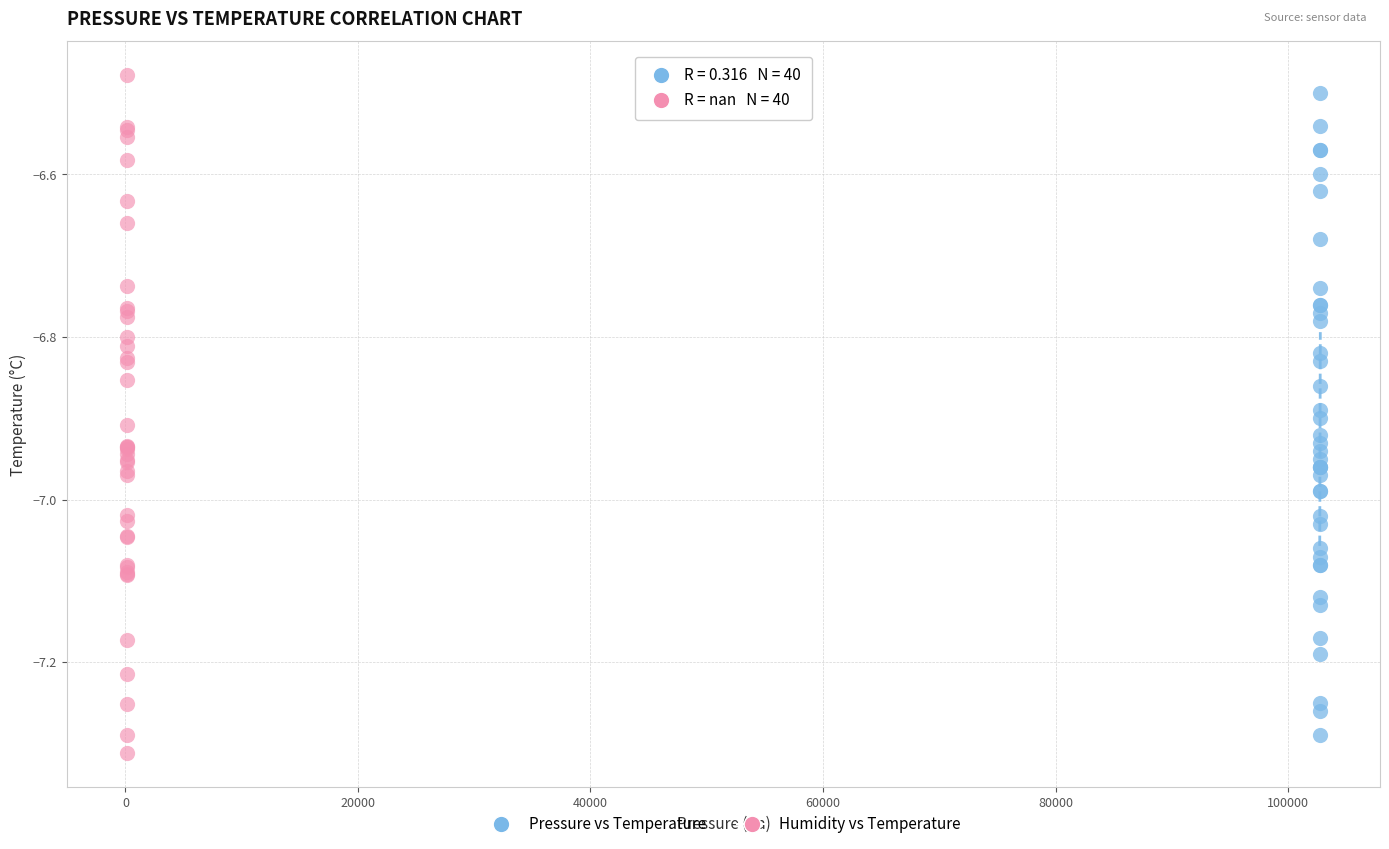

Which series has the widest spread of Y values?

Humidity vs Temperature